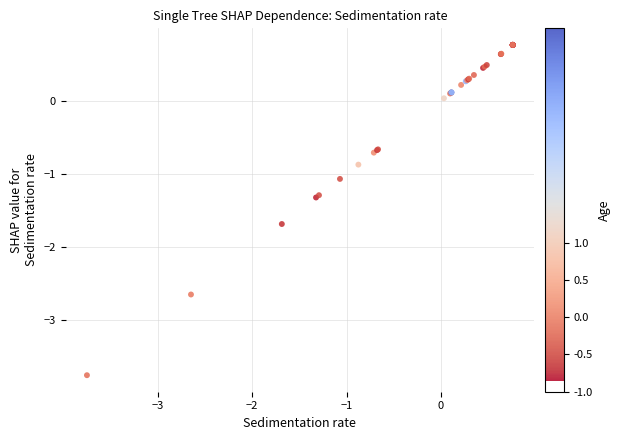

What Y value in the scatter plot is closest to -1?

-1.1